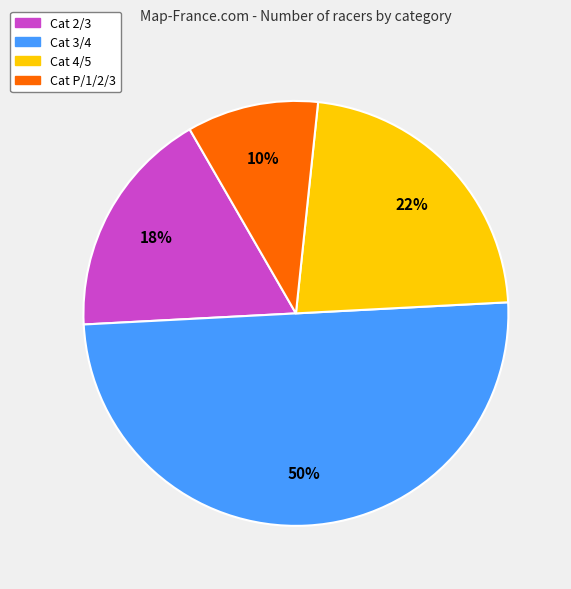

To the nearest percent, what is the difference between the Cat P/1/2/3 and Cat 4/5 slice percentages?

12%